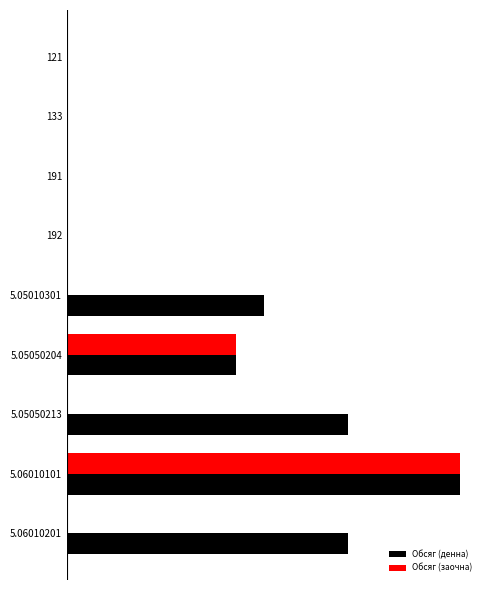

What are all the series names shown in the legend?

Обсяг (денна), Обсяг (заочна)